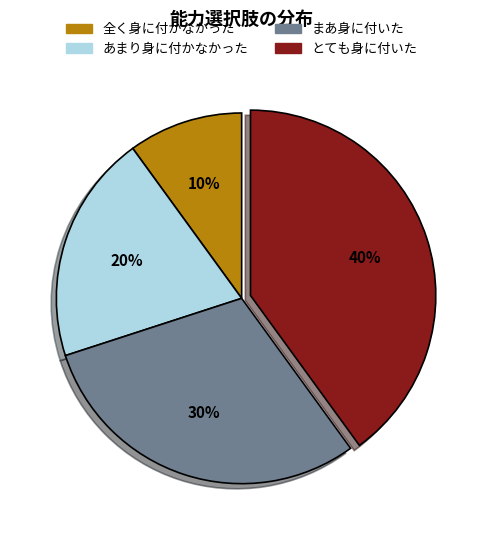

Rank the categories by value from lowest to highest.

全く身に付かなかった, あまり身に付かなかった, まあ身に付いた, とても身に付いた